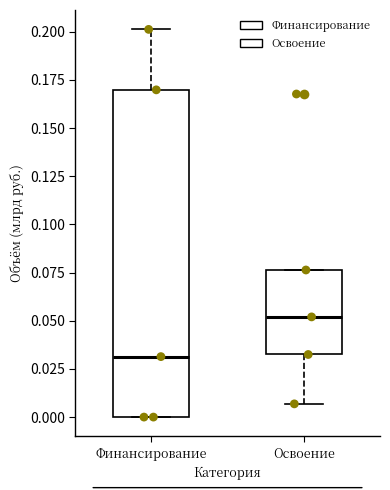

Where does the lower whisker of the box for Освоение end on the y-axis? The values are not printed on the chart, so give them approximately, as read against the axis.

0.005